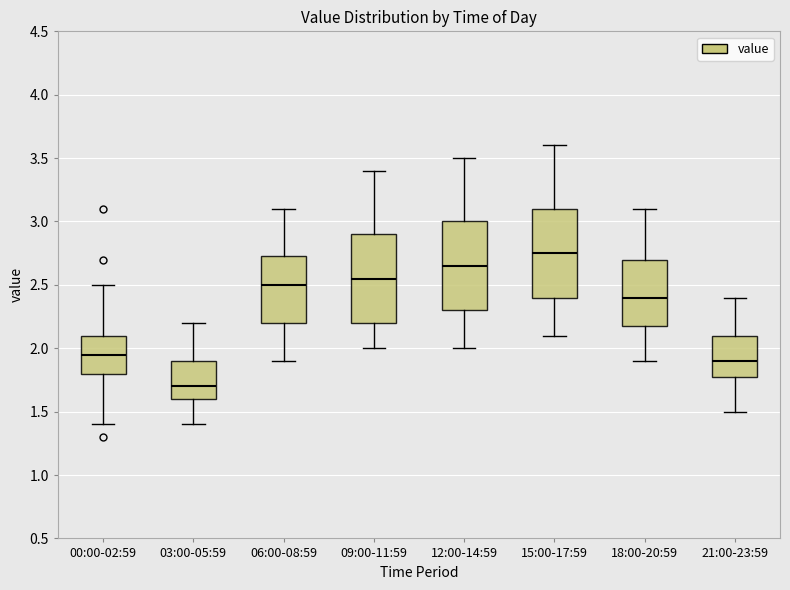

Reading left to right, read every box against the y-axis: the position of its median line, the range the box covers, and the ends of its whiskers. The values are not printed on the chart, so give them approximately, as read against the axis.

00:00-02:59: median 1.95, box 1.80 to 2.10, whiskers 1.40 to 2.50
03:00-05:59: median 1.70, box 1.60 to 1.90, whiskers 1.40 to 2.20
06:00-08:59: median 2.50, box 2.20 to 2.75, whiskers 1.90 to 3.10
09:00-11:59: median 2.55, box 2.20 to 2.90, whiskers 2.00 to 3.40
12:00-14:59: median 2.65, box 2.30 to 3.00, whiskers 2.00 to 3.50
15:00-17:59: median 2.75, box 2.40 to 3.10, whiskers 2.10 to 3.60
18:00-20:59: median 2.40, box 2.20 to 2.70, whiskers 1.90 to 3.10
21:00-23:59: median 1.90, box 1.80 to 2.10, whiskers 1.50 to 2.40